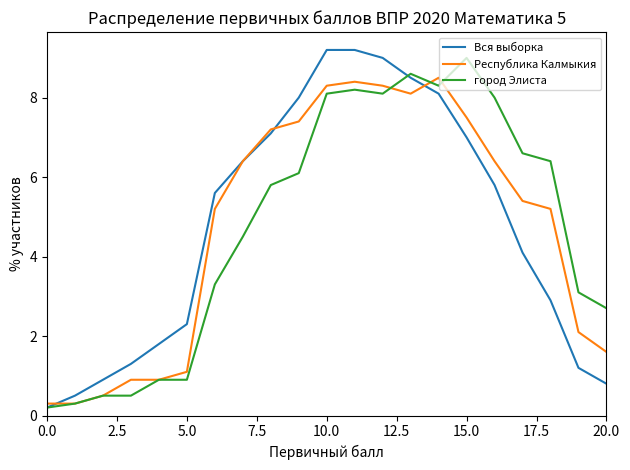

Rank the series by their average value, from lowest to highest.

Вся выборка, Республика Калмыкия, город Элиста